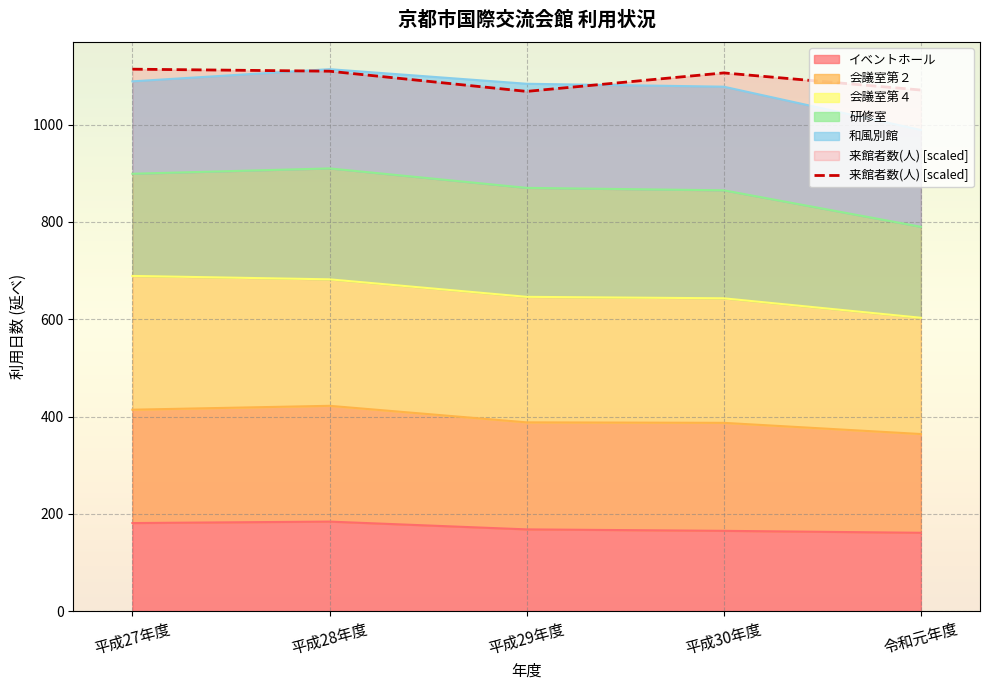

Between 平成28年度 and 令和元年度, which is larger?

平成28年度